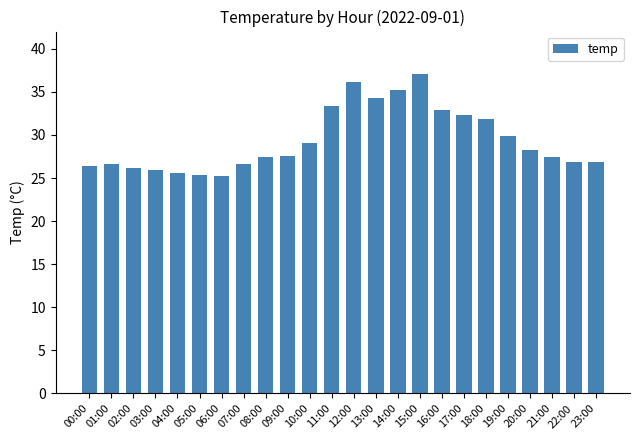

Is it true that the value at 20:00 is 41.1?

False